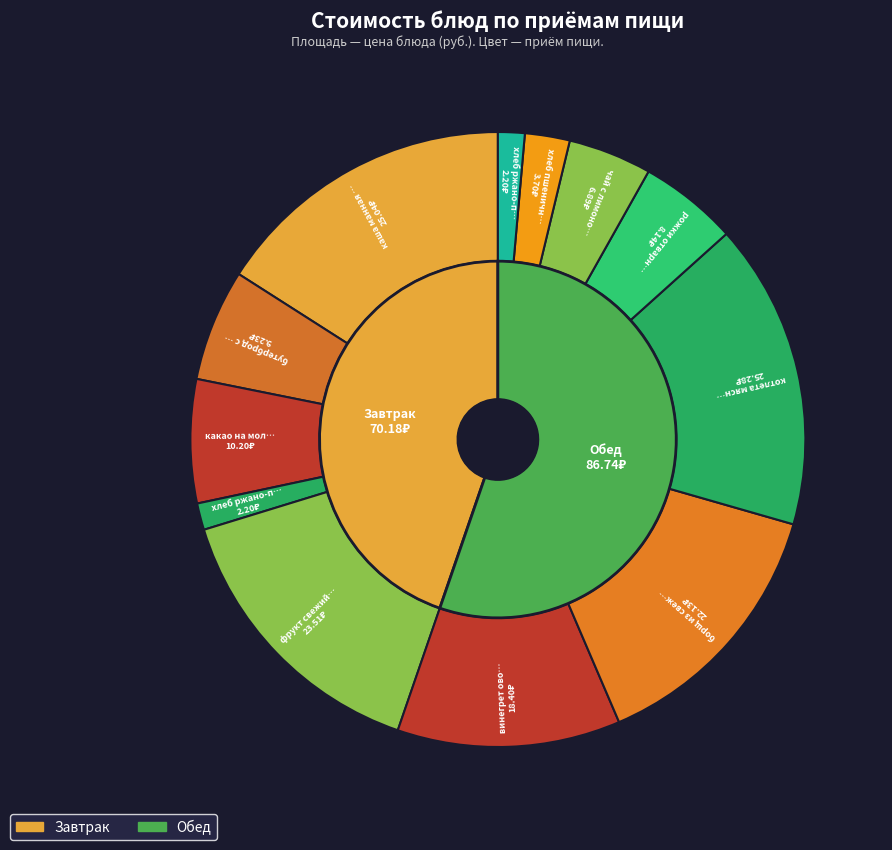

What portion of the pie excludes борщ из свежей капусты с мясом?

85.9%